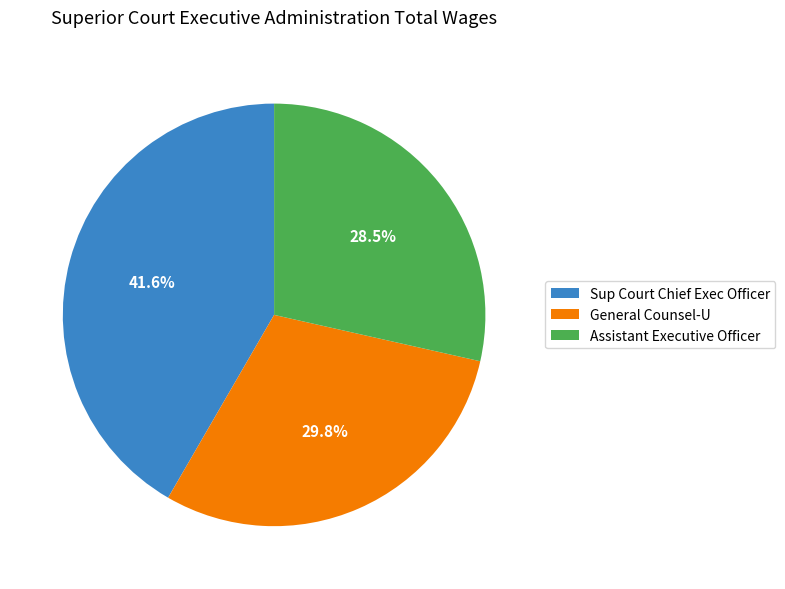

How many segments does this pie chart have?

3